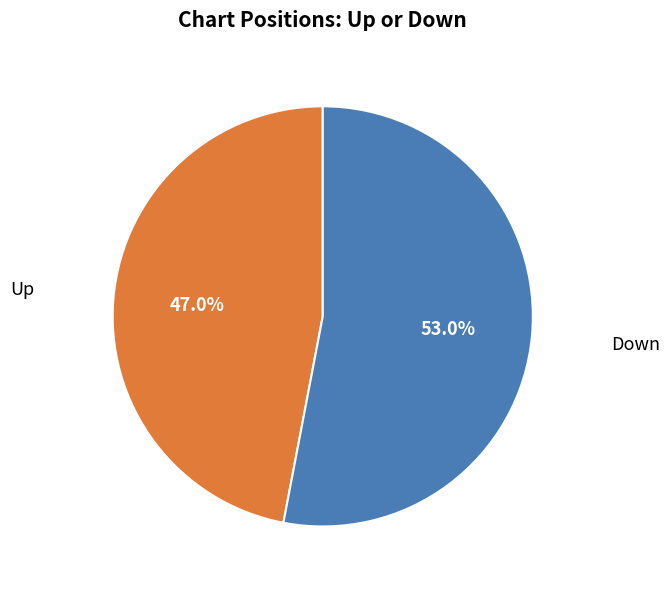

How many slices are in this pie chart?

2